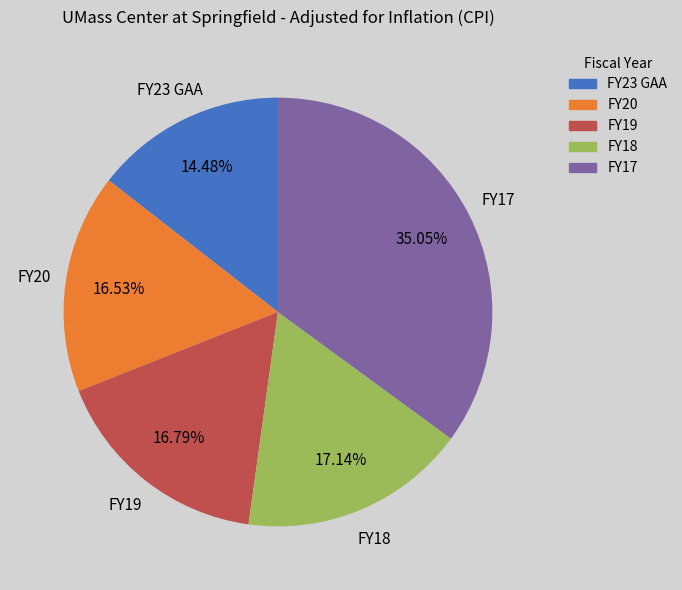

Which has a higher value, FY23 GAA or FY19?

FY19